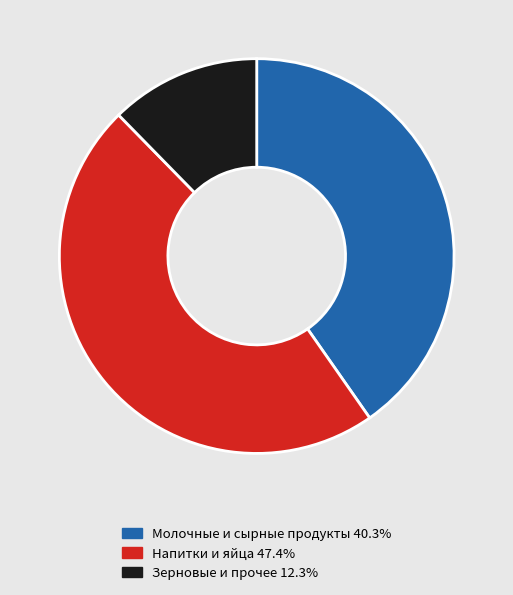

Does any single category account for the majority?

No